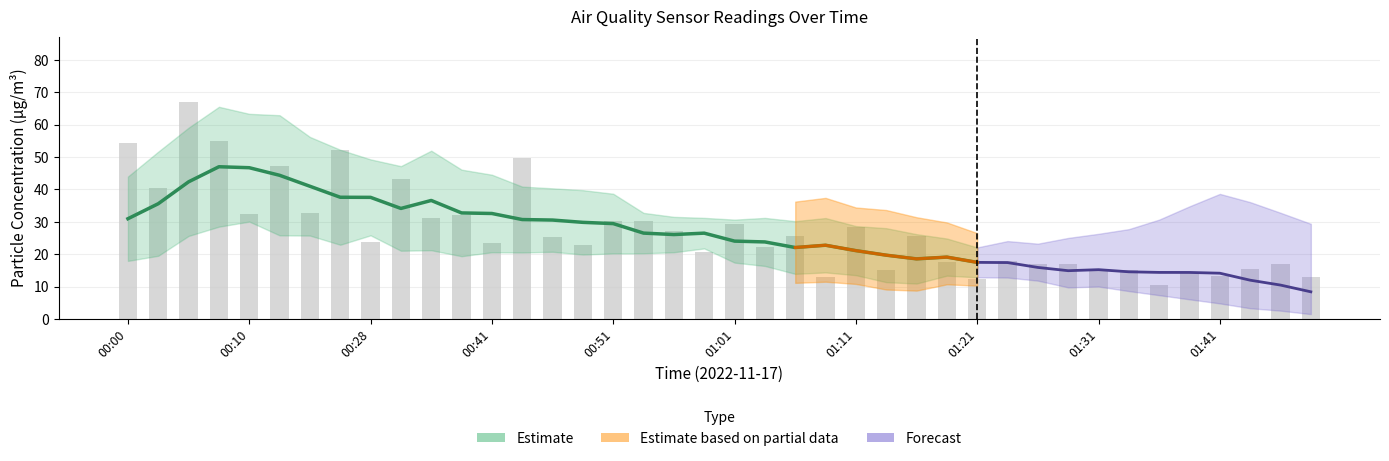

At how many categories does at least one series exceed 12?

40